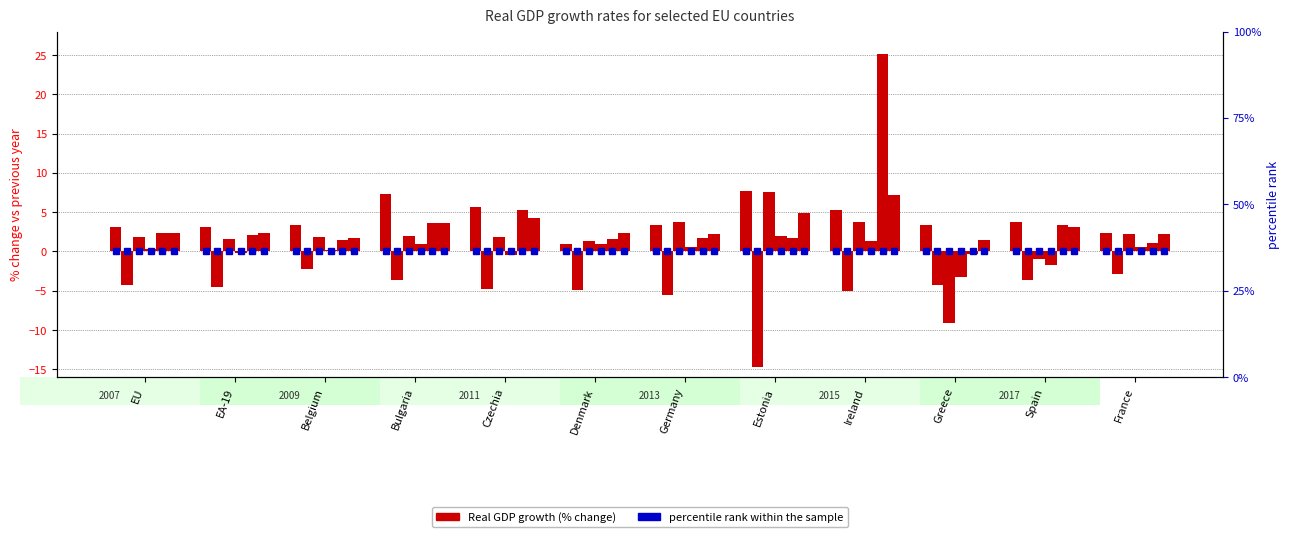

How many values in the 2015 series are below 2?

6